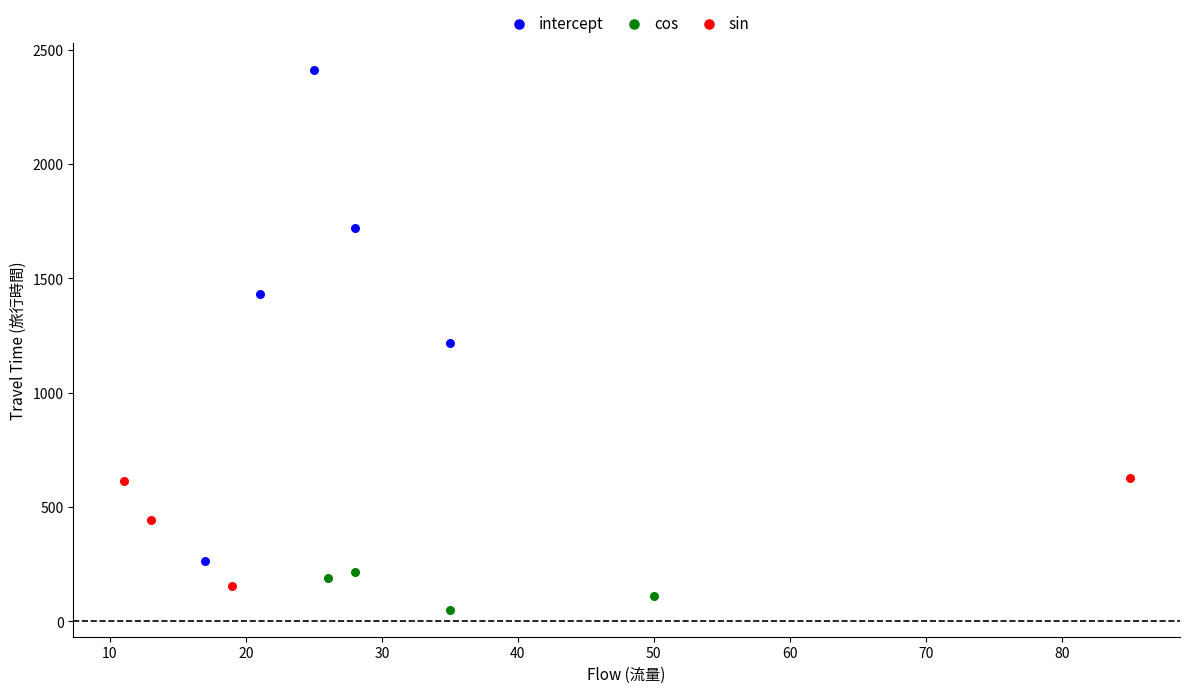

Which series contains the highest Y value?

intercept